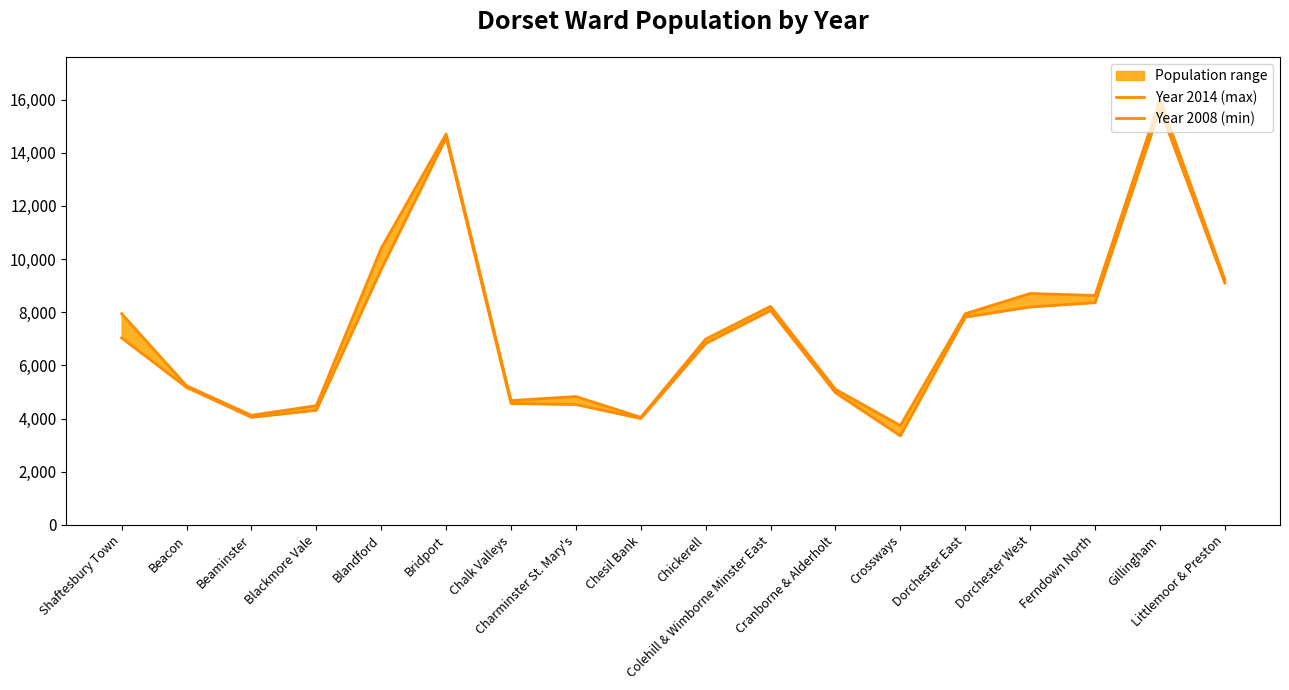

True or false: Year 2008 (min) has a value of 1208 at Crossways.

False